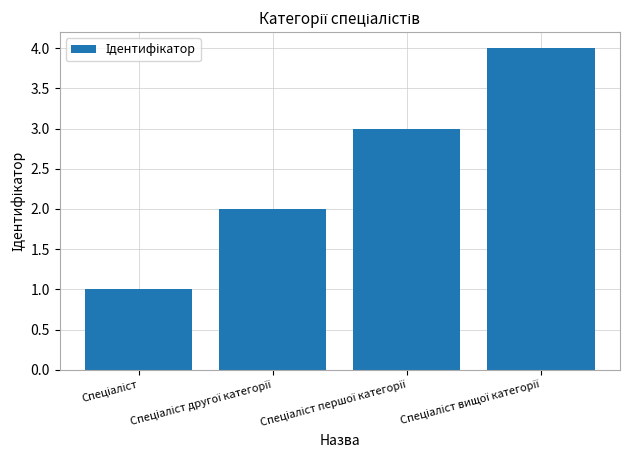

What is the maximum value shown in the chart?

4